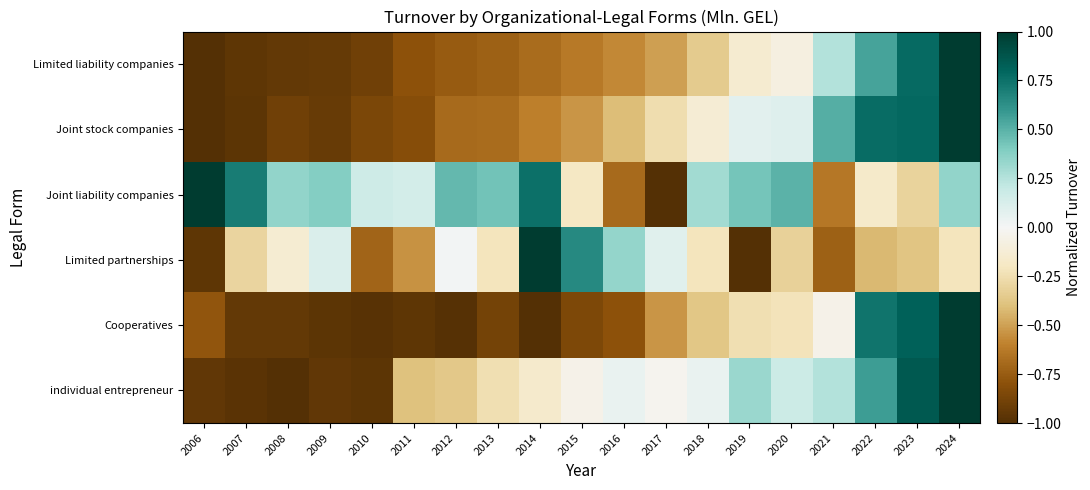

What is the difference between the highest and lowest values at 2020?

0.8